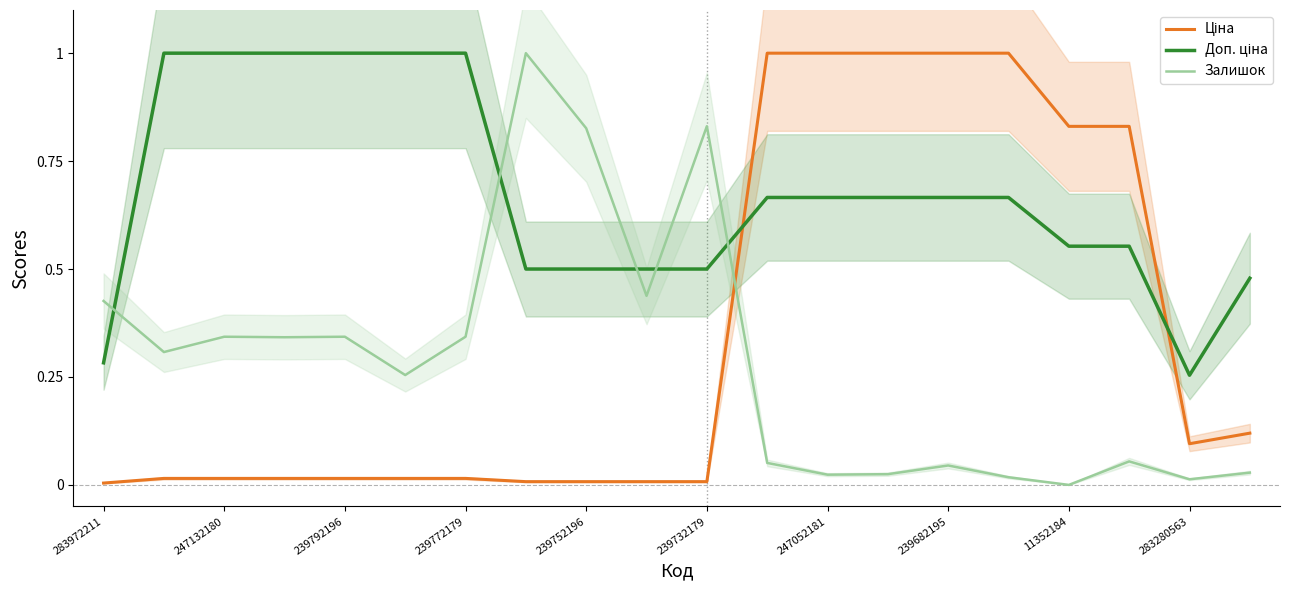

At how many categories does at least one series exceed 0?

20